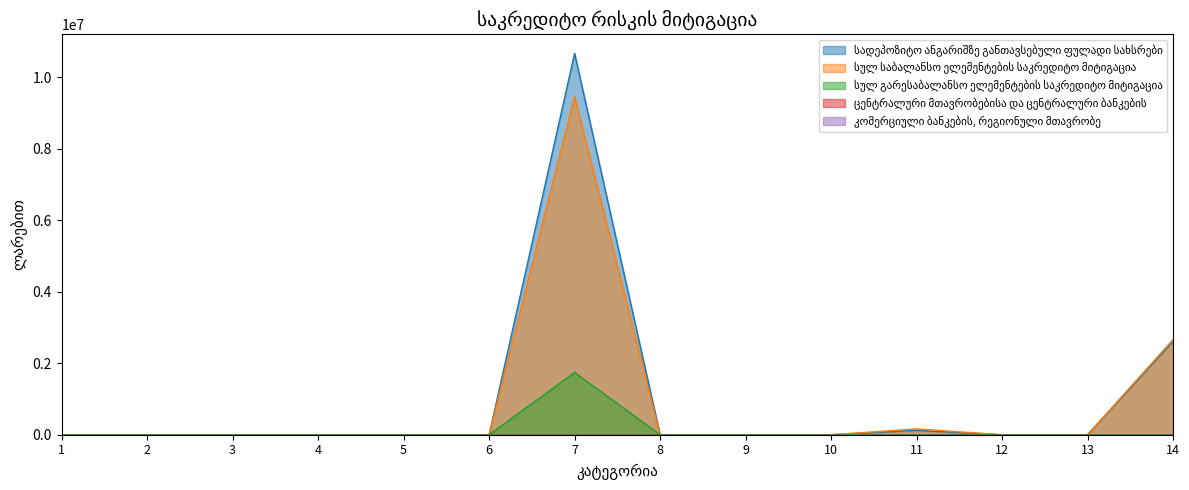

Does the chart display data point markers on the line(s)?

No